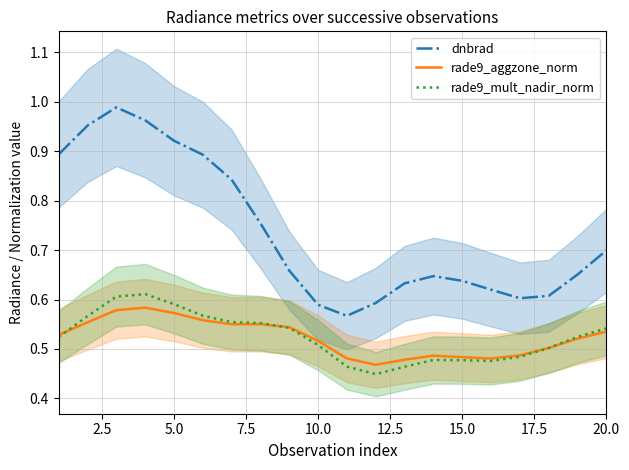

The dnbrad series shows 0.2 at 5.0. True or false?

False